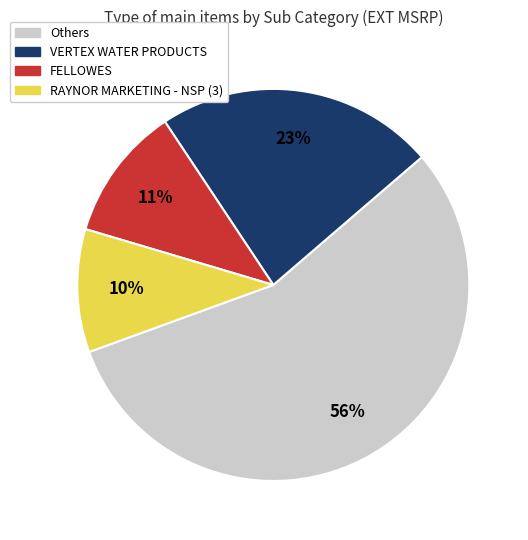

To the nearest percent, what is the difference between the largest and smallest slice percentages?

46%